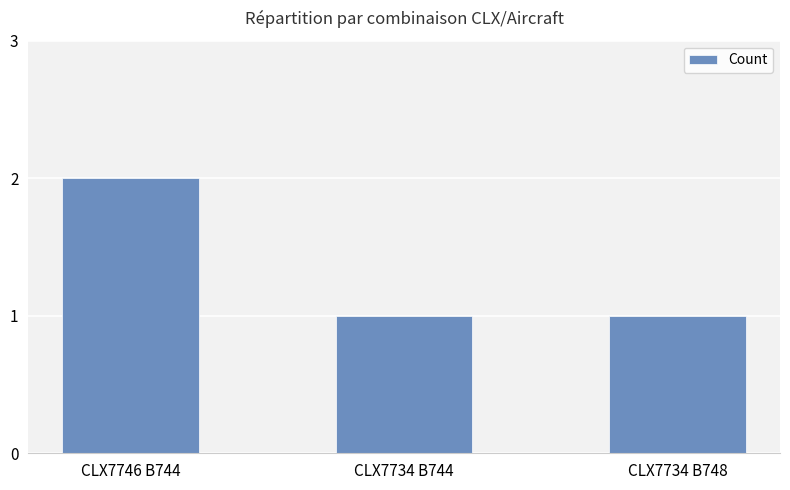

Reading left to right, extract all data points from this chart.

2	1	1